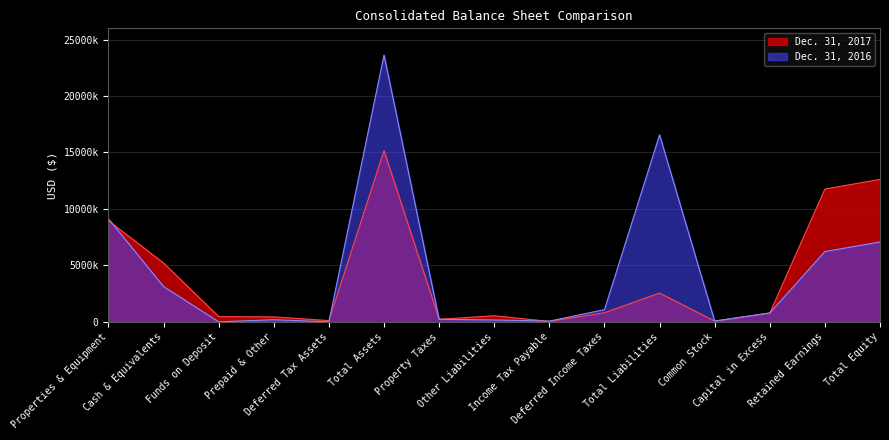

What is the spread (max minus min) of values at Total Assets?

8471000